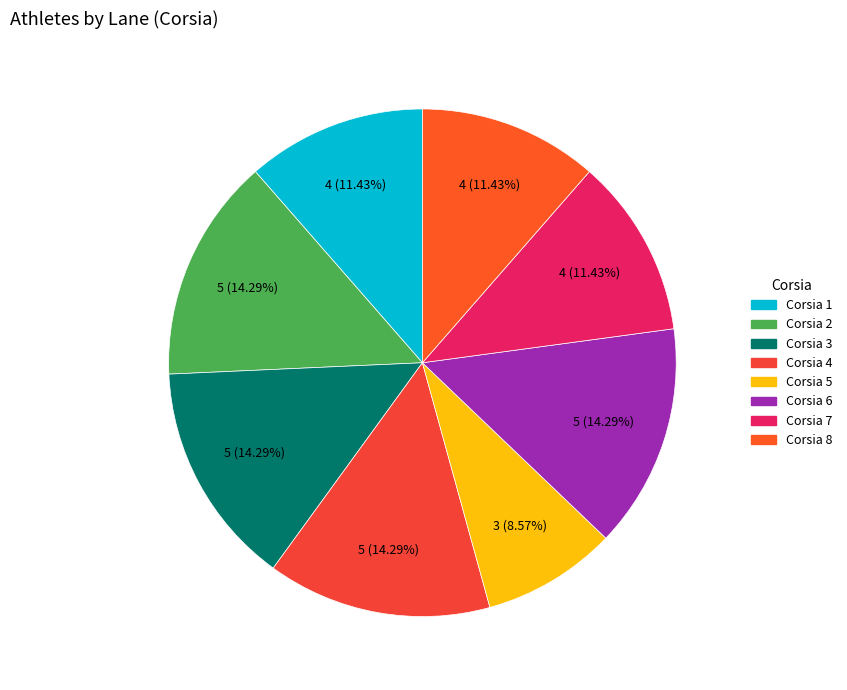

To the nearest percent, what portion does Corsia 4 represent?

14%